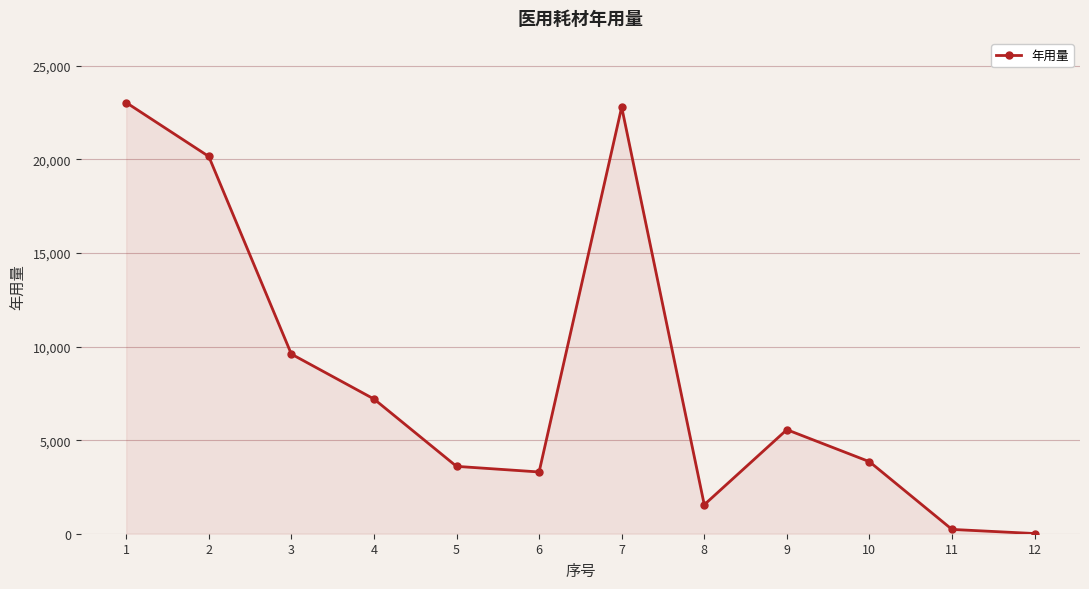

What is the greatest value displayed?

23040